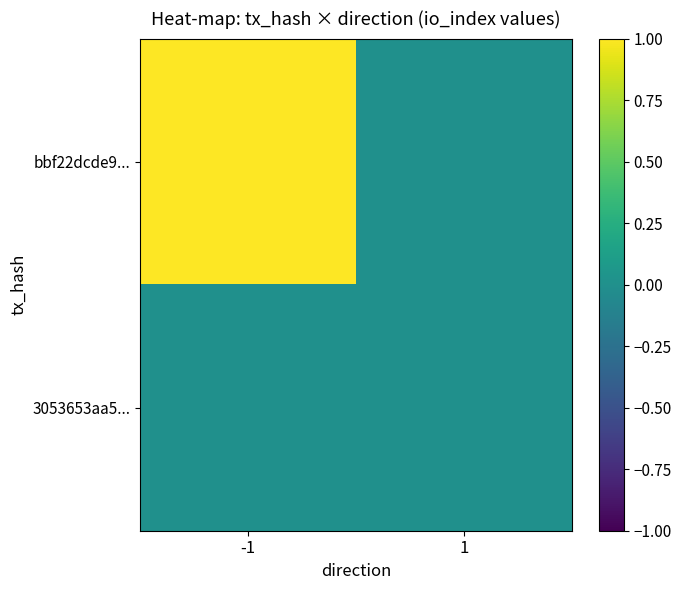

Which label corresponds to the smallest value in the chart?

1